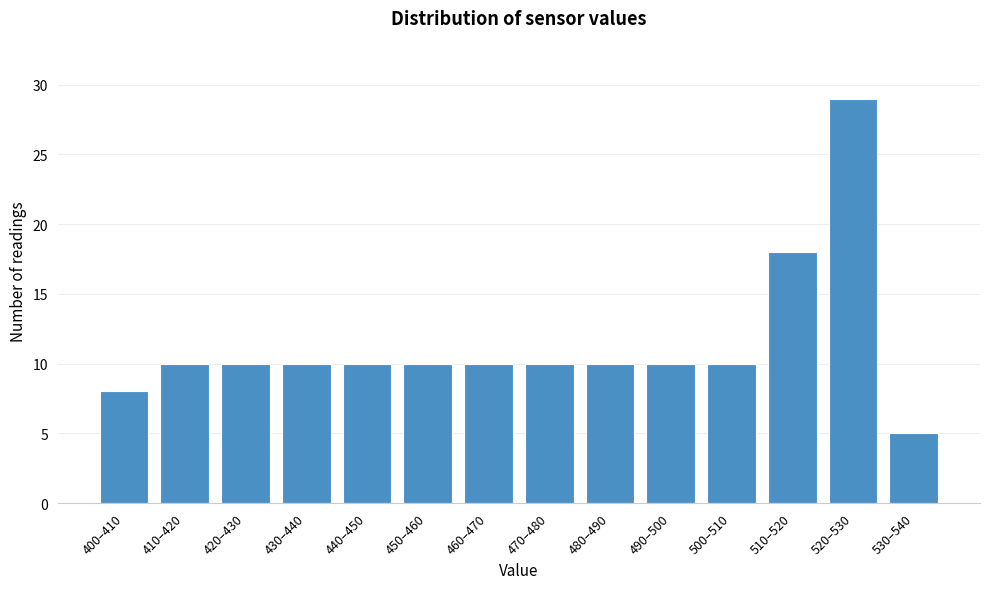

Reading right to left, list all the values displayed in this chart.

5	29	18	10	10	10	10	10	10	10	10	10	10	8